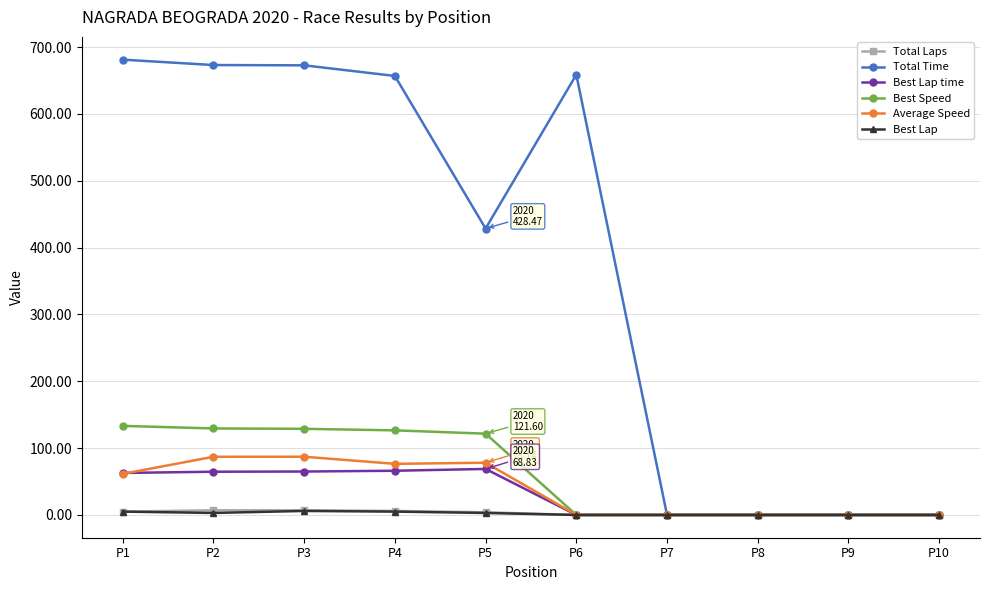

Which label corresponds to the largest value in the chart?

P1